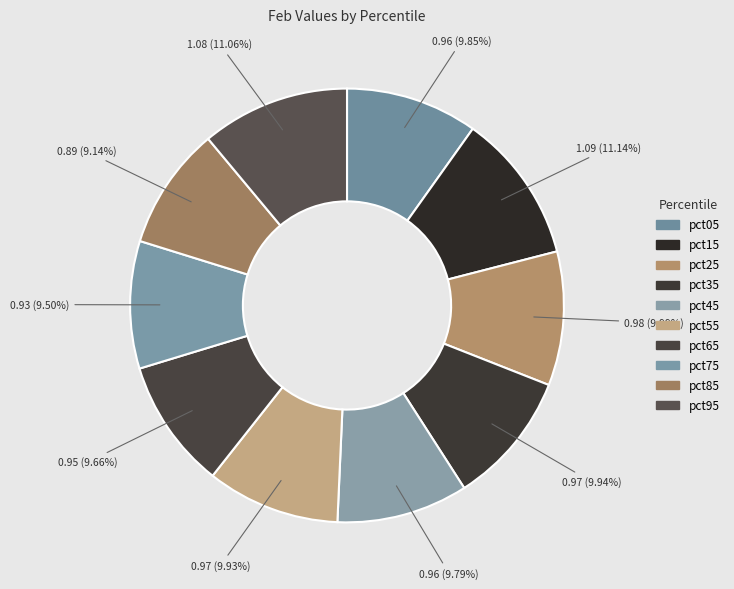

How many slices are in this pie chart?

10